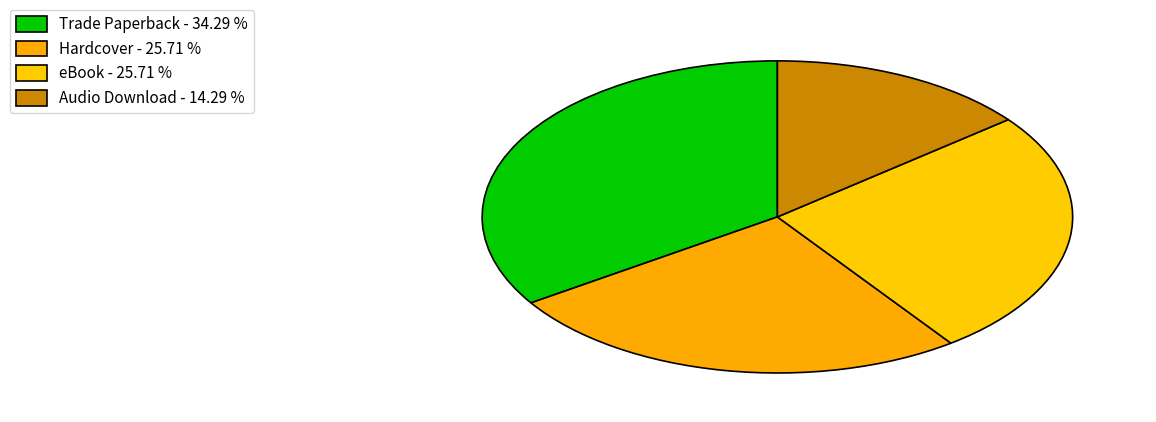

Is it true that Trade Paperback is 34% of the pie?

True